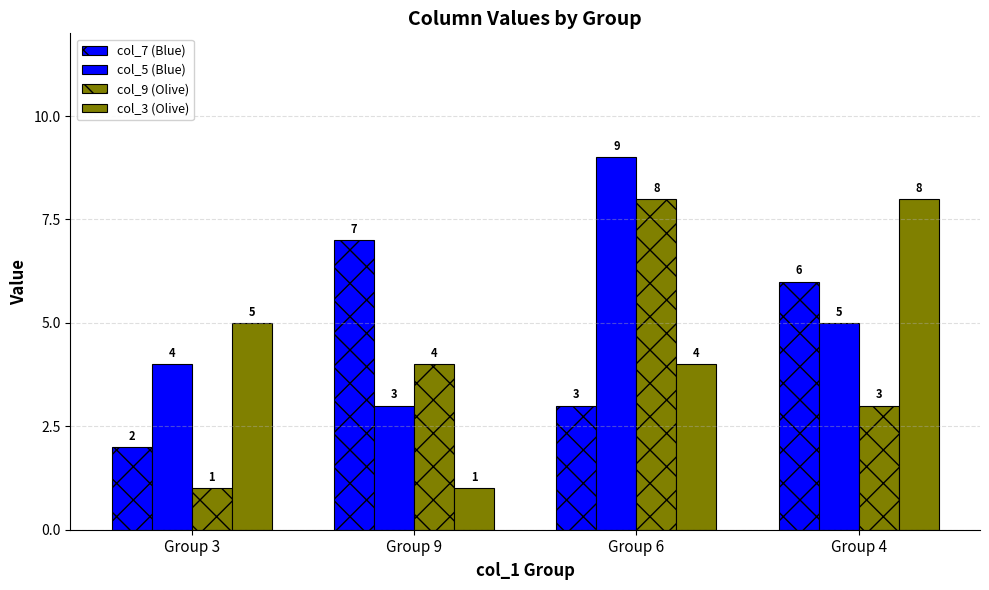

What is the difference between the second highest and second lowest values in the col_5 (Blue) series?

1